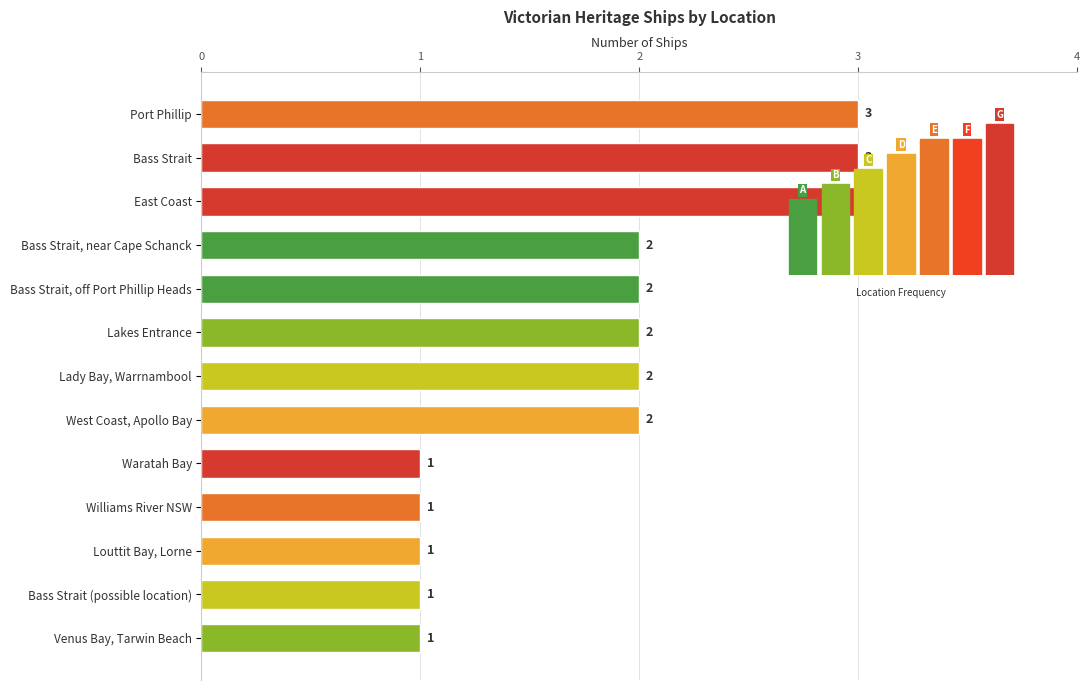

Reading bottom to top, extract all data points from this chart.

1	1	1	1	1	2	2	2	2	2	3	3	3